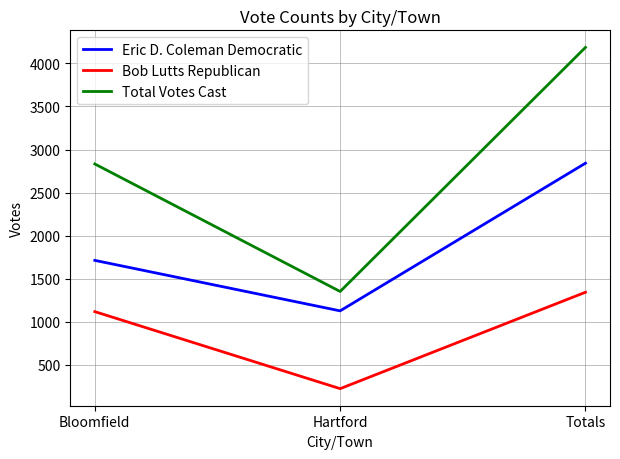

Rank the series at Totals from lowest to highest value.

Bob Lutts Republican, Eric D. Coleman Democratic, Total Votes Cast